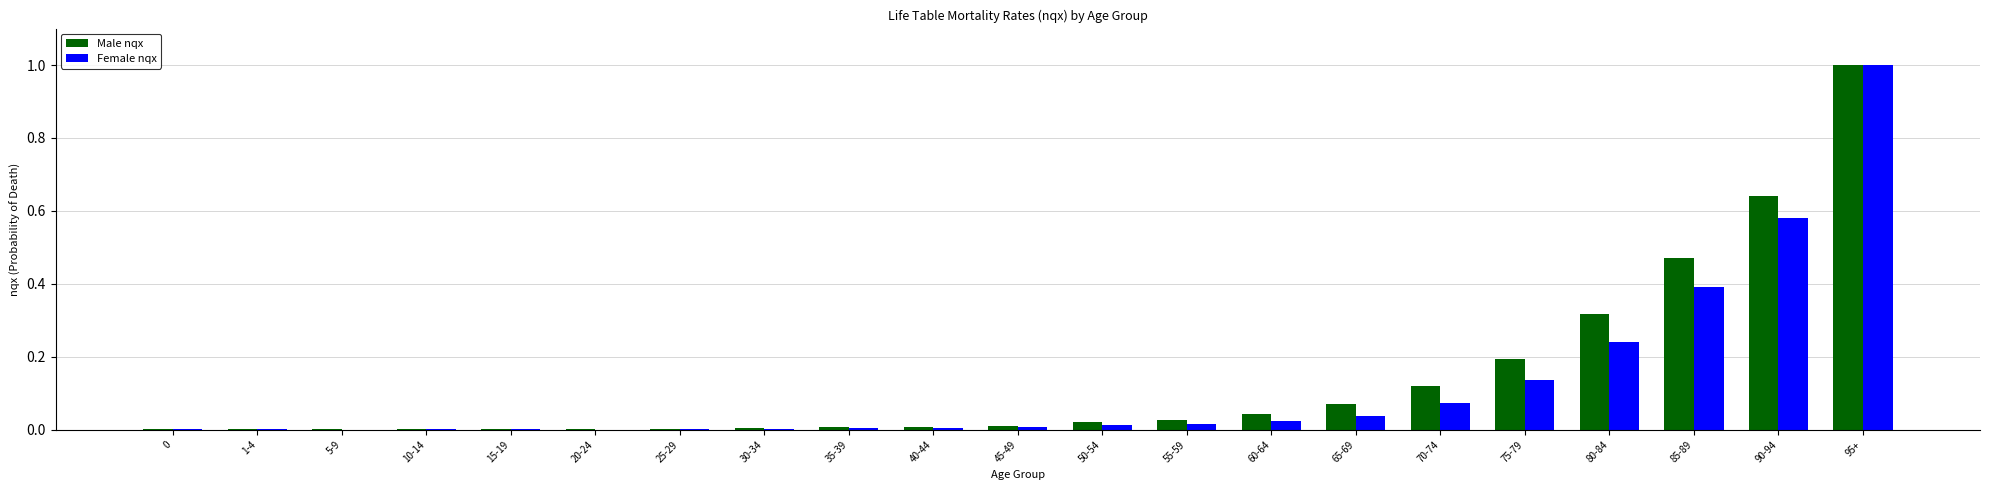

At which category is the sum across all series the highest?

95+